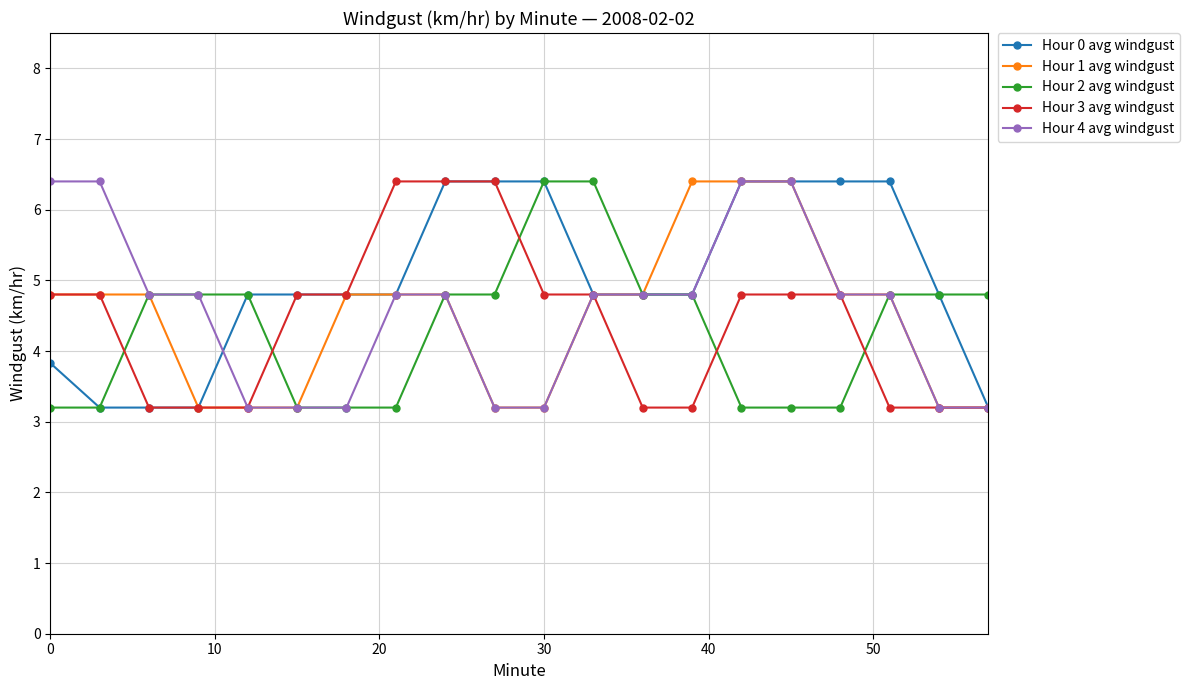

At how many categories does at least one series exceed 3?

20